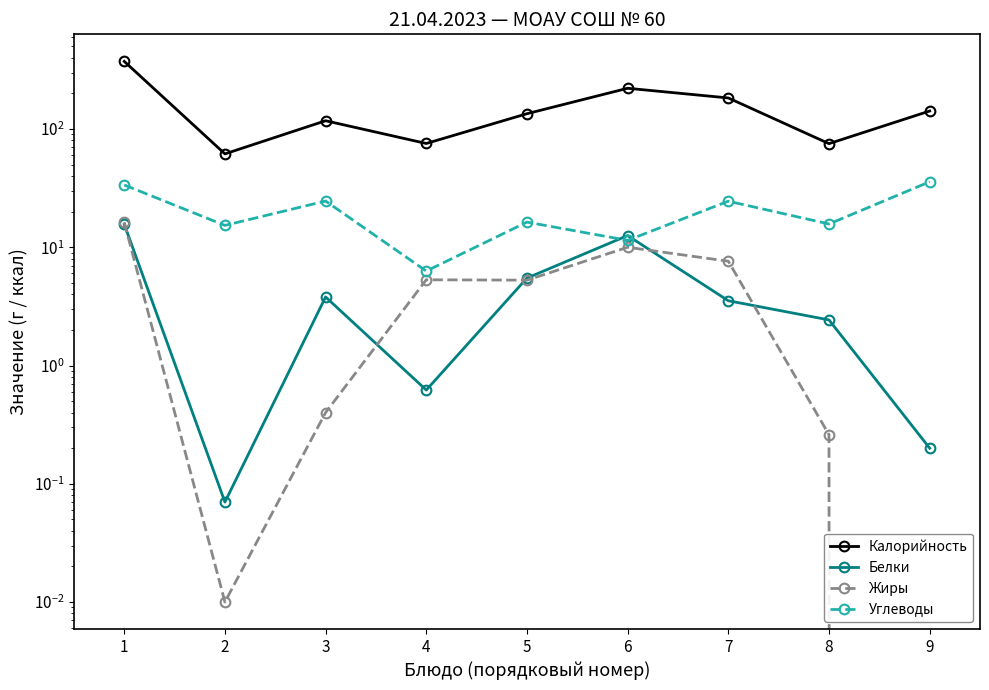

How many lines are shown in the chart?

4